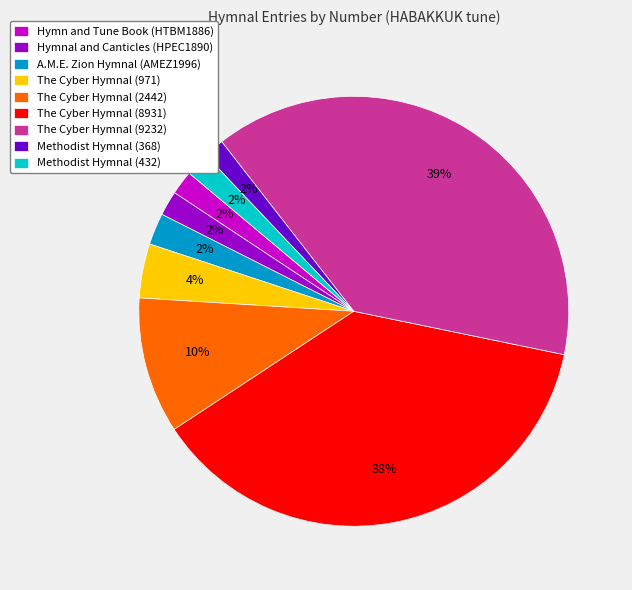

Count the number of slices in the pie.

9